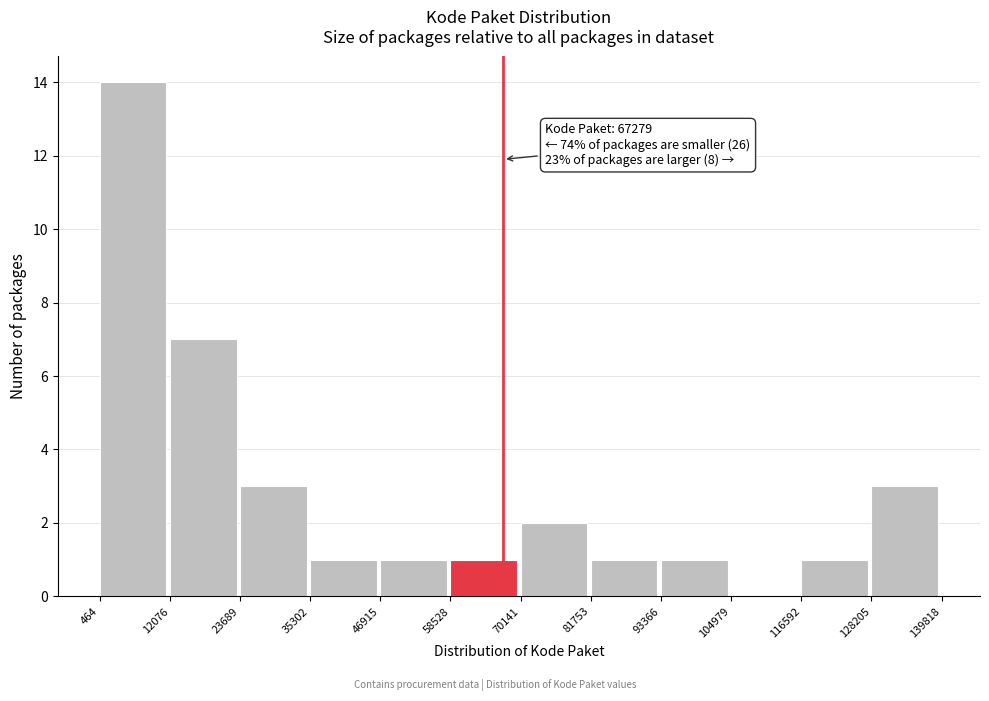

Which range on the x-axis has the tallest bar?

464 to 12076